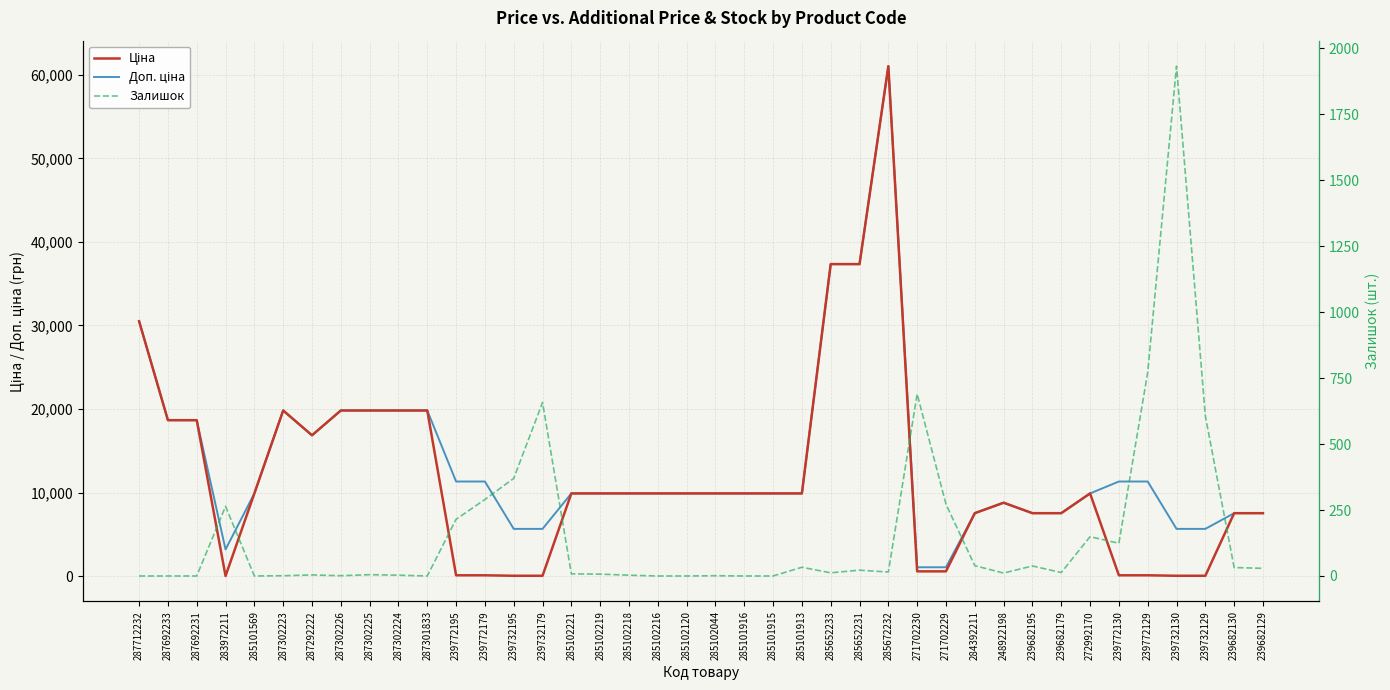

What is the total value across all series at 248922198?

17606.2